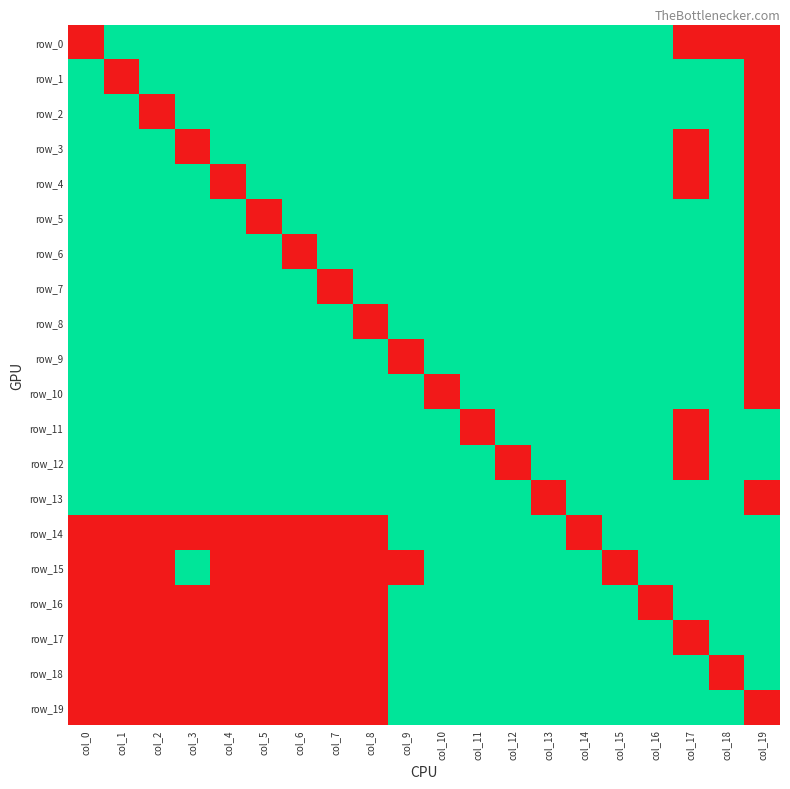

Which category has the lowest value in the row_0 series?

col_0